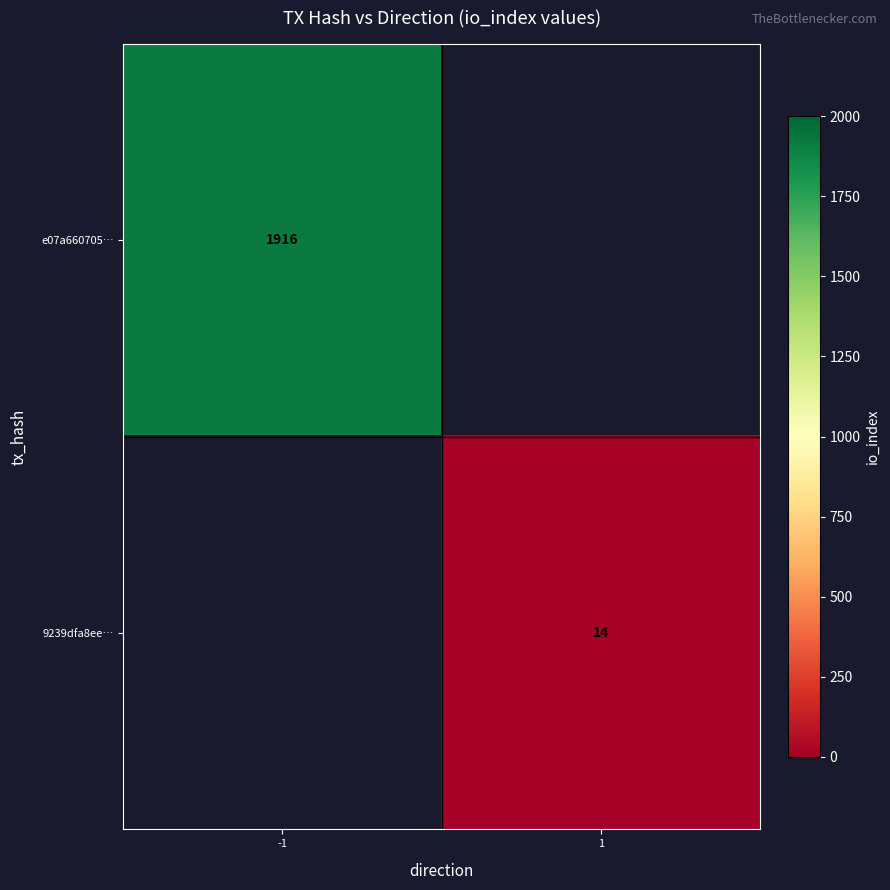

The value of 9239dfa8ee… at 1 is 14. True or false?

True